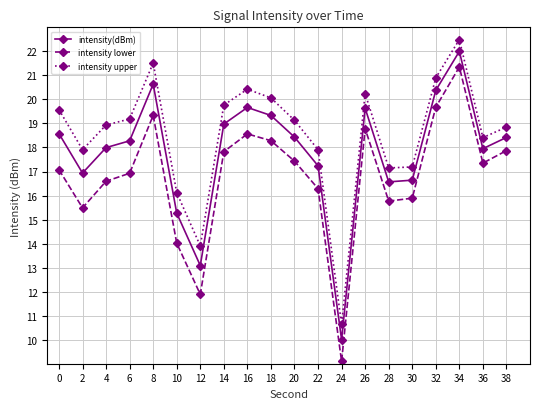

How many data points in intensity lower are less than 17?

9